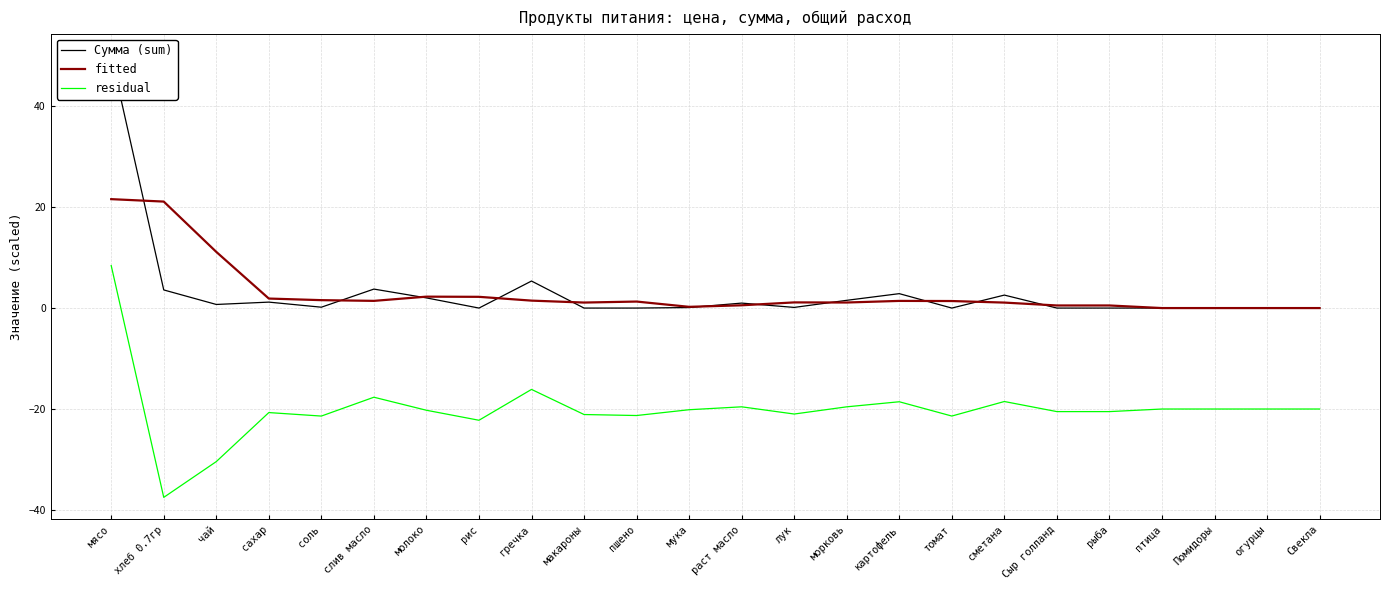

What is the average value of the fitted series?

3.1